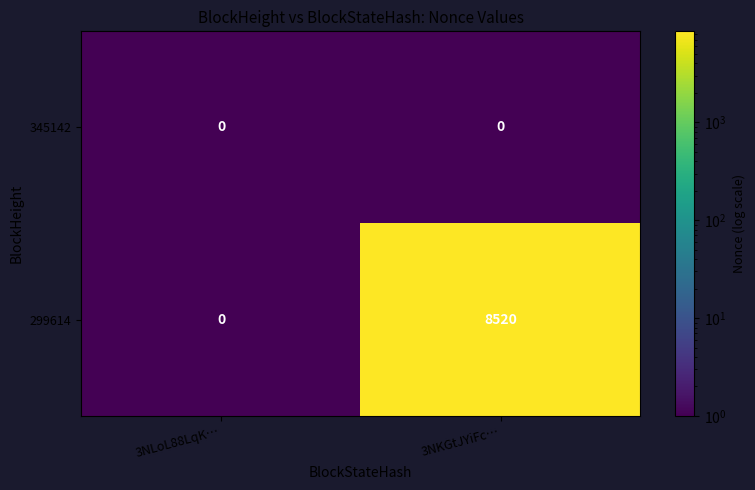

What is the difference between the 299614 values at 3NKGtJYiFc… and 3NLoL88LqK…?

8520